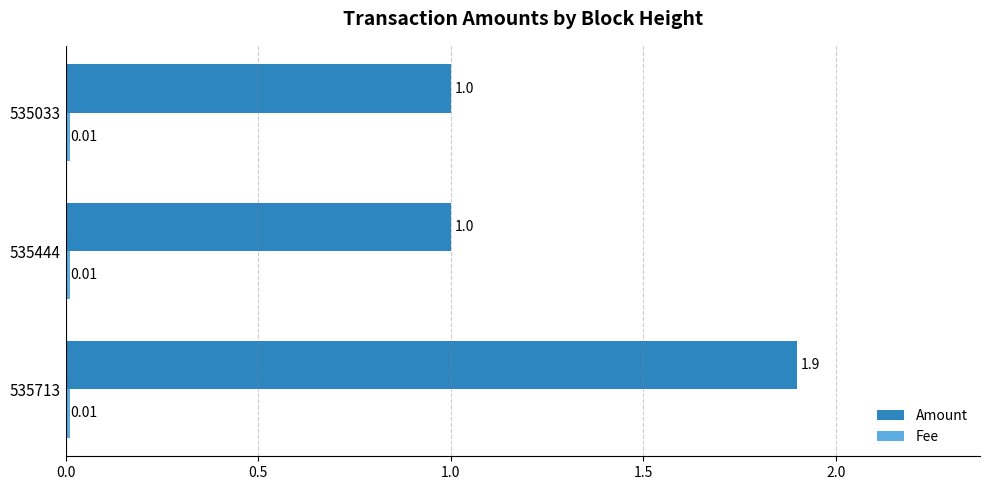

What is the sum of all Amount values?

3.9